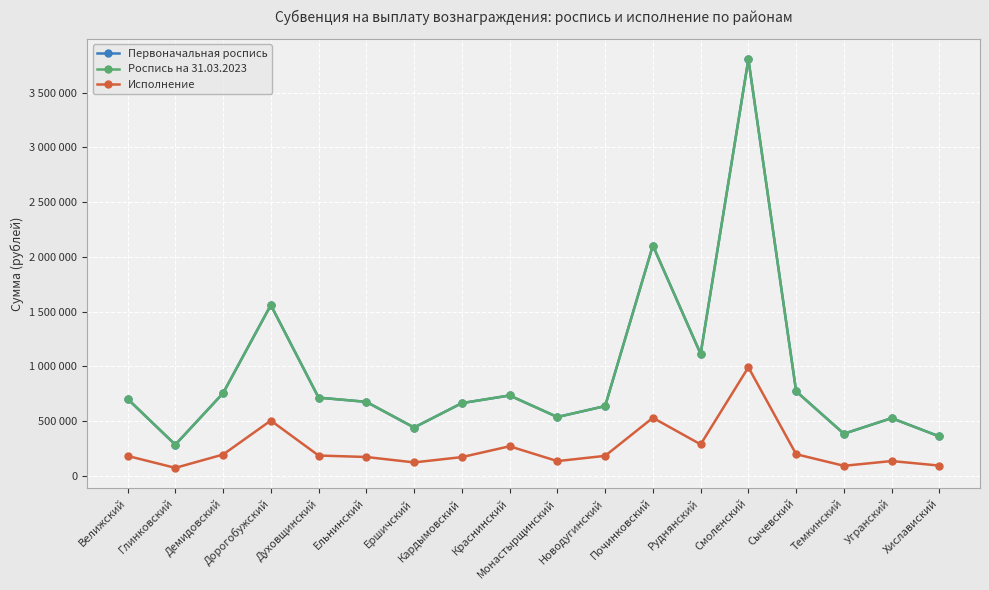

At how many categories does at least one series exceed 2182939?

1